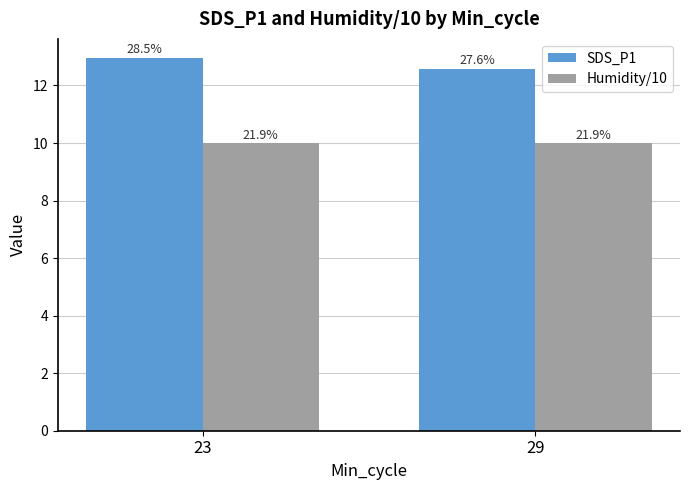

At which label does SDS_P1 reach its peak?

23